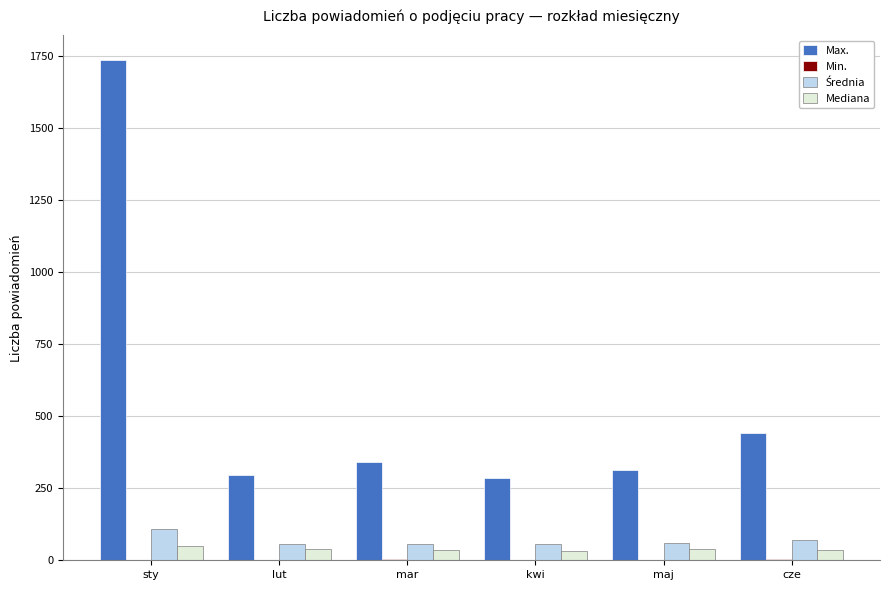

Which label corresponds to the largest value in the chart?

sty